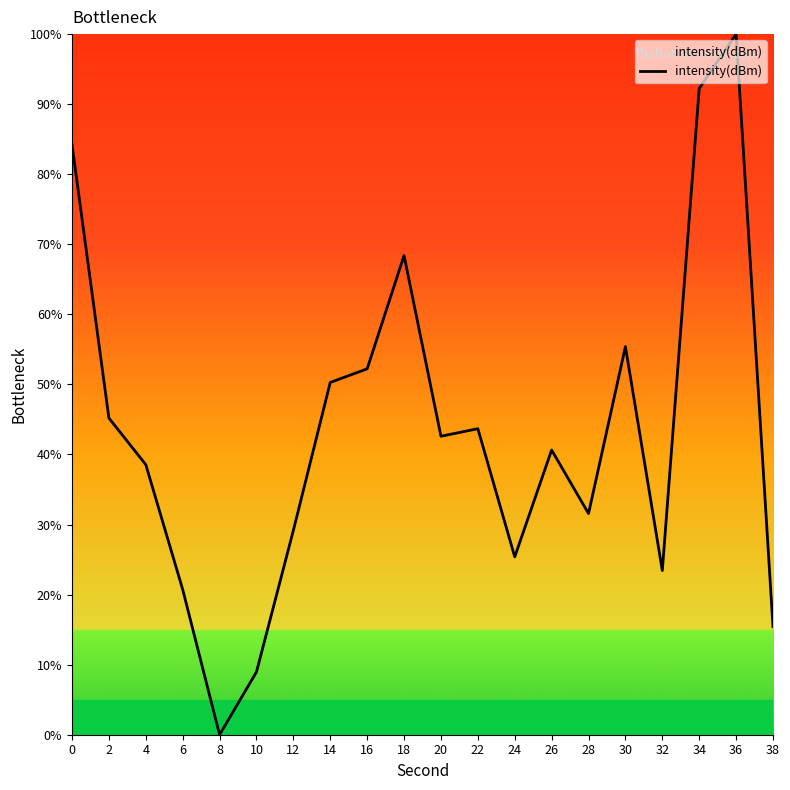

What is the change in value from 6 to 14?

+29.6